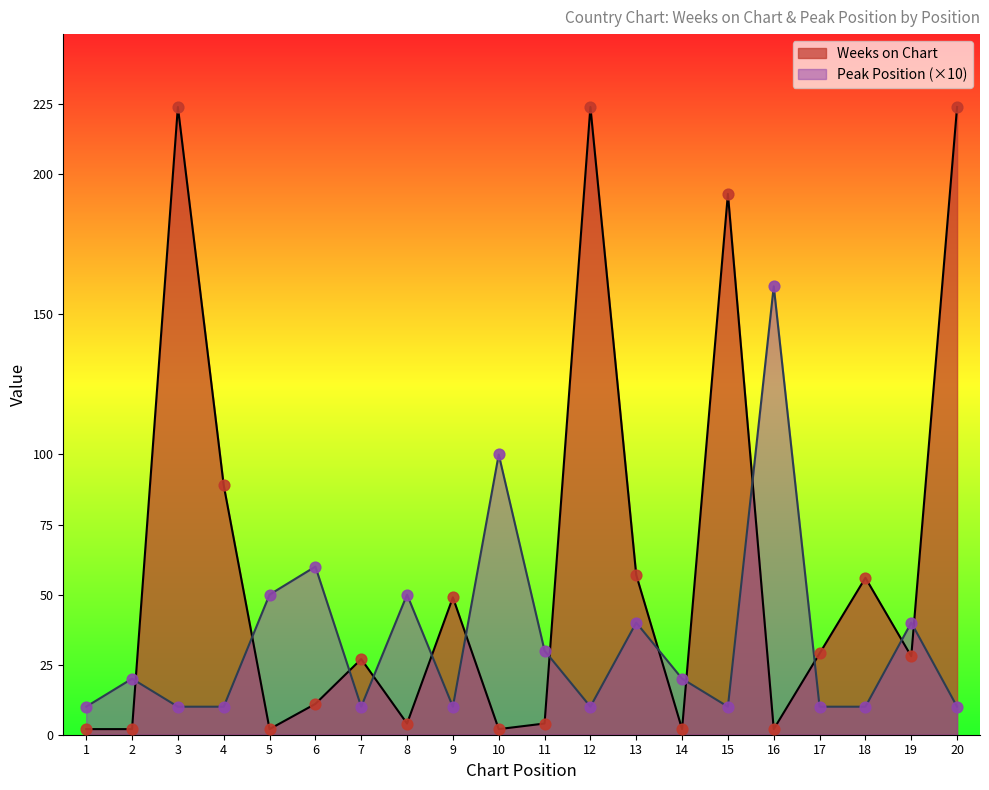

Which series has the largest total across all categories?

Weeks on Chart